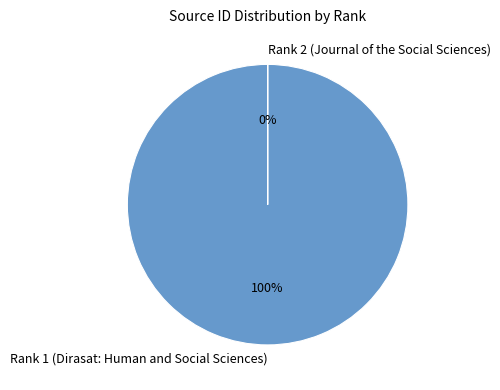

To the nearest percent, what is the difference between the Rank 1 (Dirasat: Human and Social Sciences) and Rank 2 (Journal of the Social Sciences) slice percentages?

100%